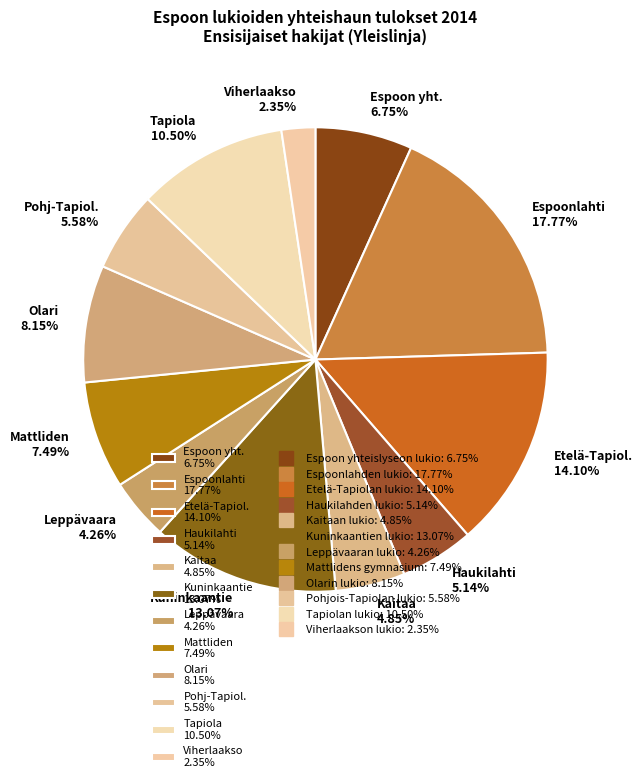

Do Kaitaa 4.85% and Kuninkaantie 13.07% together represent more than half of the pie?

No